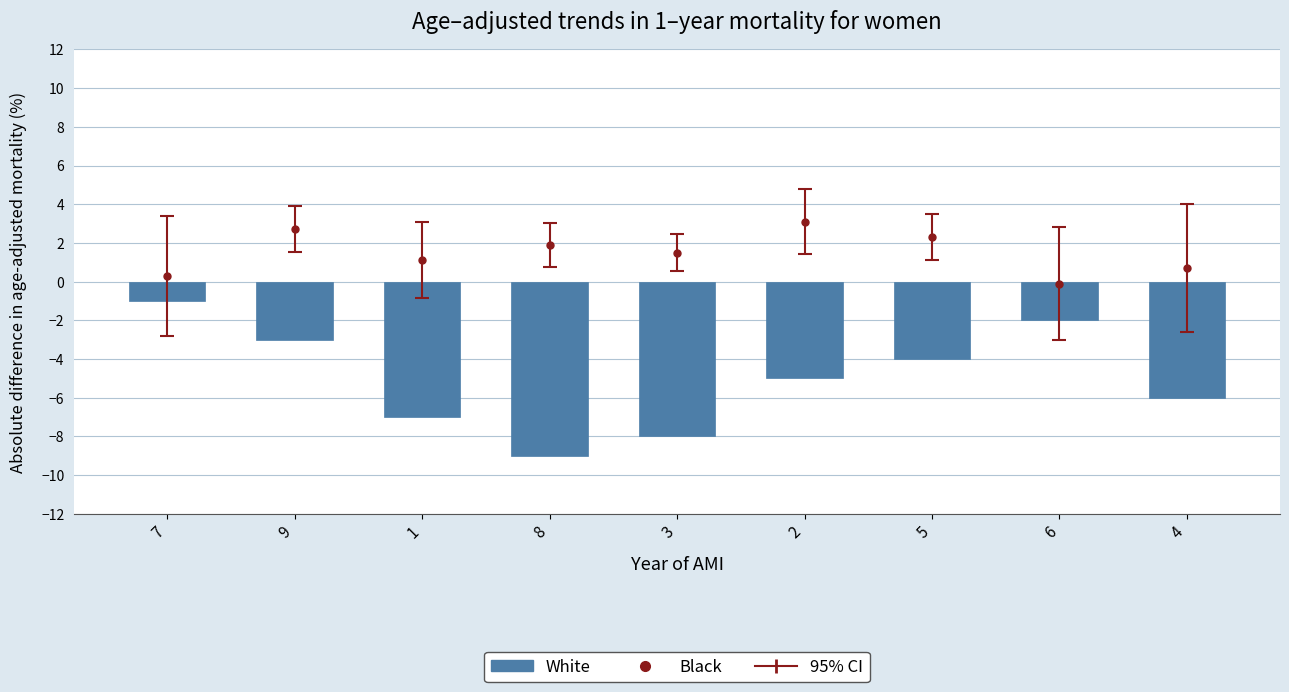

What is the difference between the second highest and second lowest values?

6